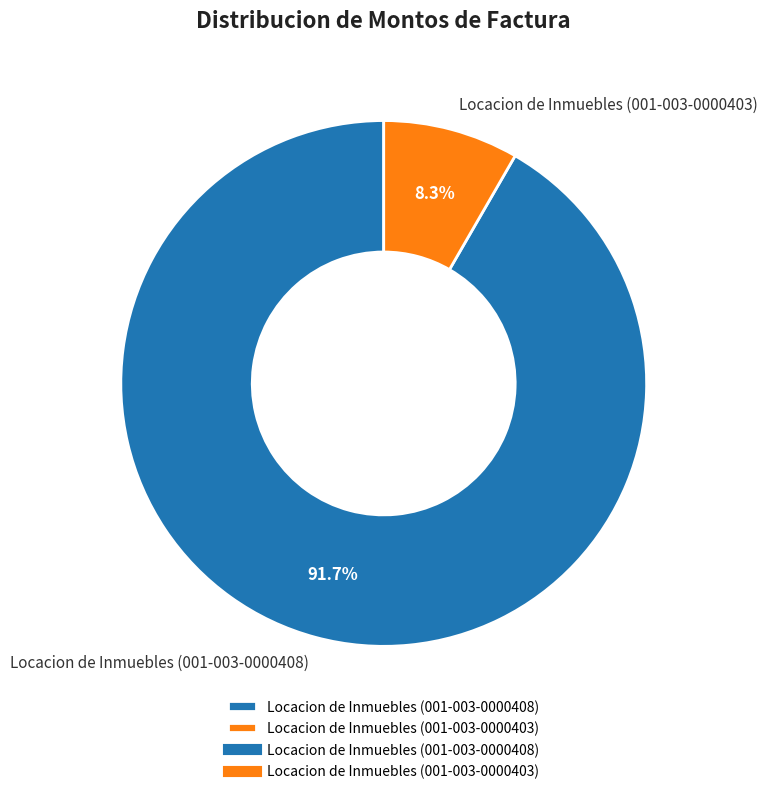

To the nearest percent, what percentage of the pie is Locacion de Inmuebles (001-003-0000403)?

8%